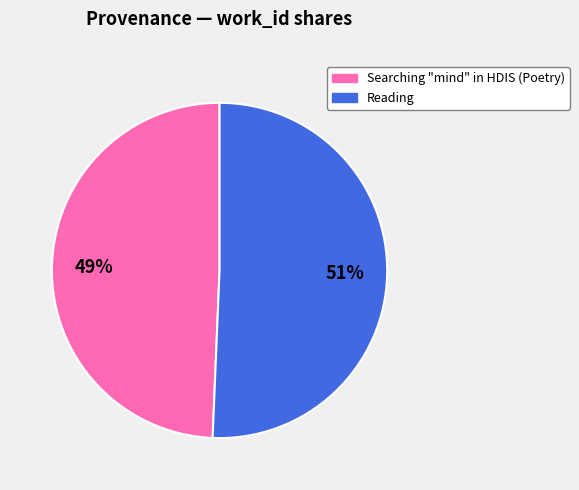

To the nearest percent, what is the combined percentage of Reading and Searching "mind" in HDIS (Poetry)?

100%